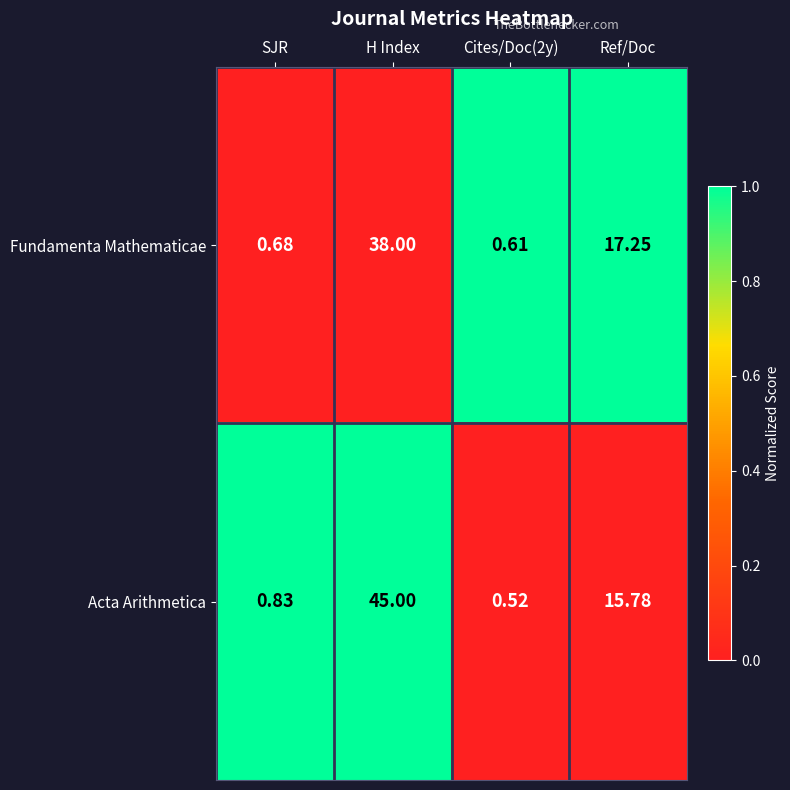

How many values in the Acta Arithmetica series are below 15?

2